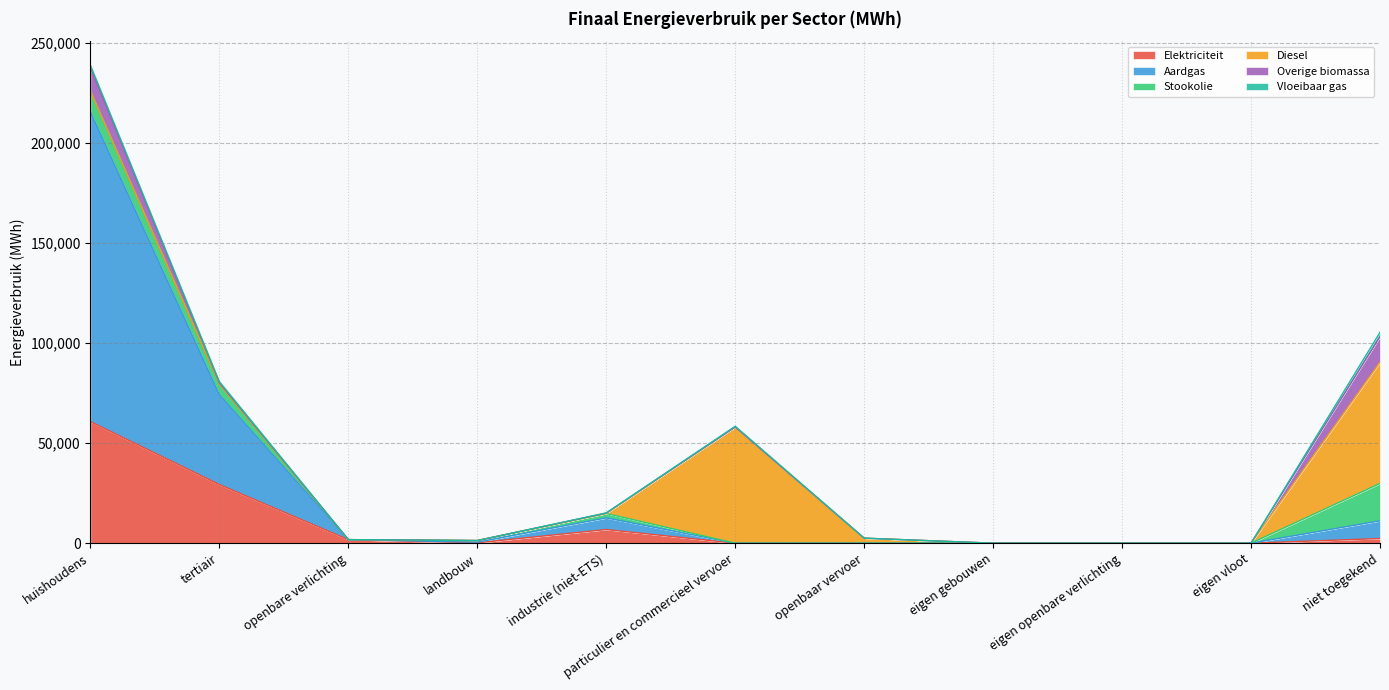

Where is the first local minimum for Aardgas?

openbare verlichting